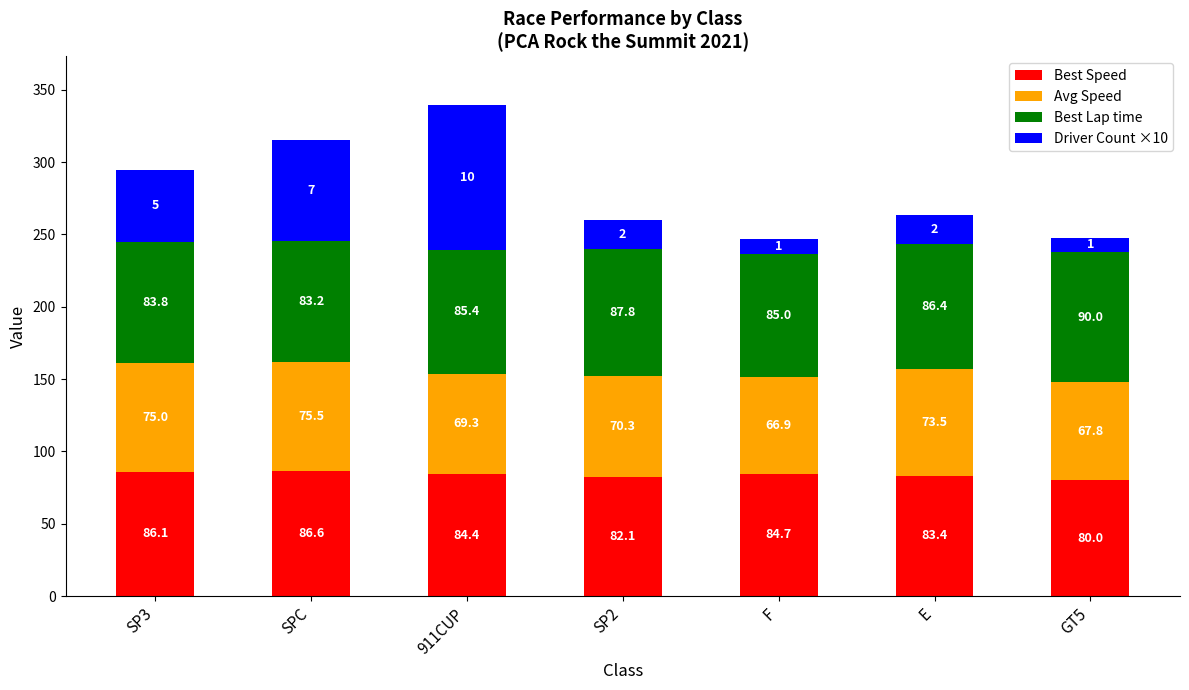

Rank the categories by Best Speed value from lowest to highest.

GT5, SP2, E, 911CUP, F, SP3, SPC